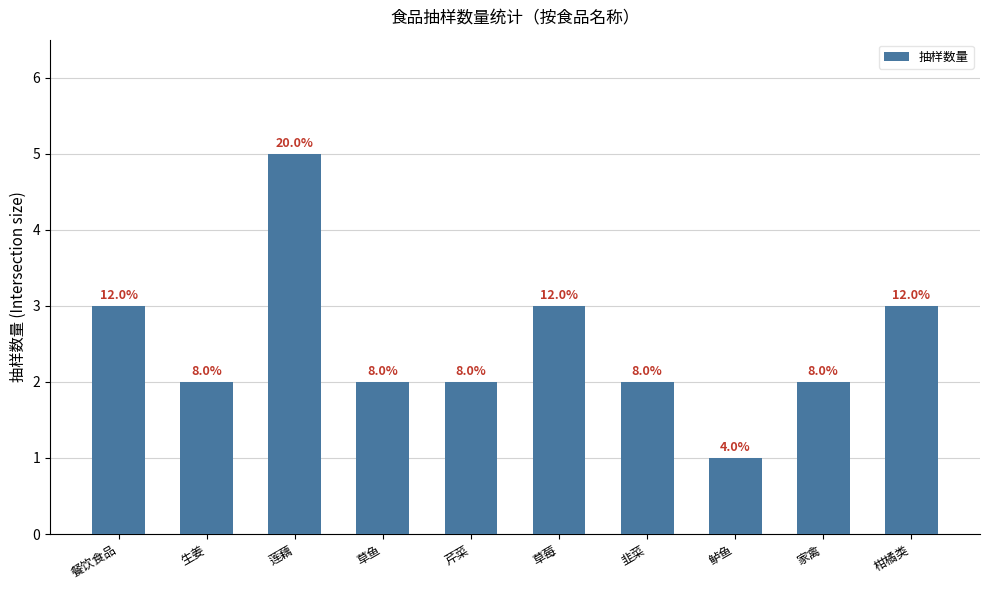

What is the difference between the second highest and second lowest values?

1